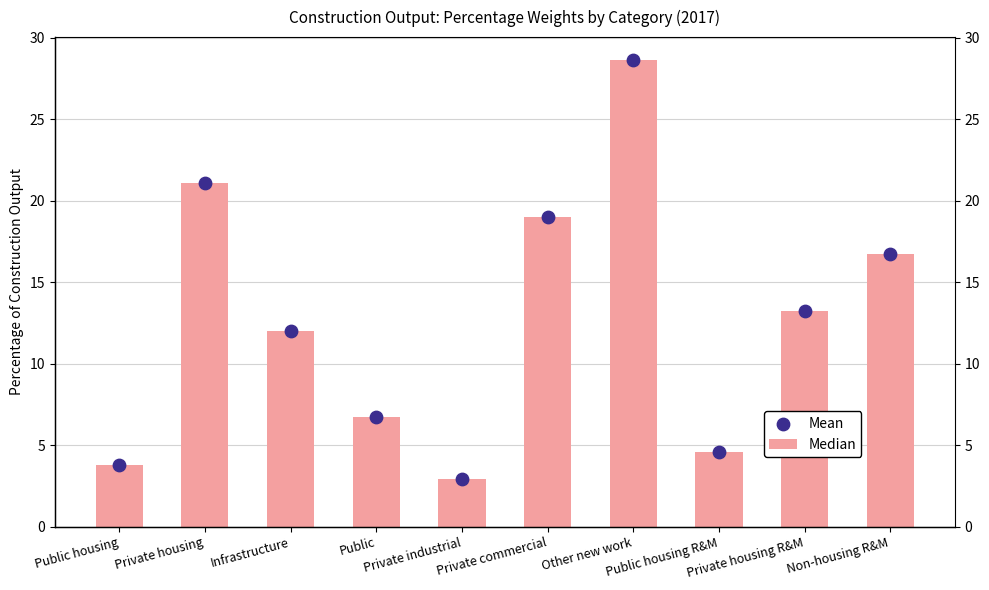

At how many categories does at least one series exceed 8?

6